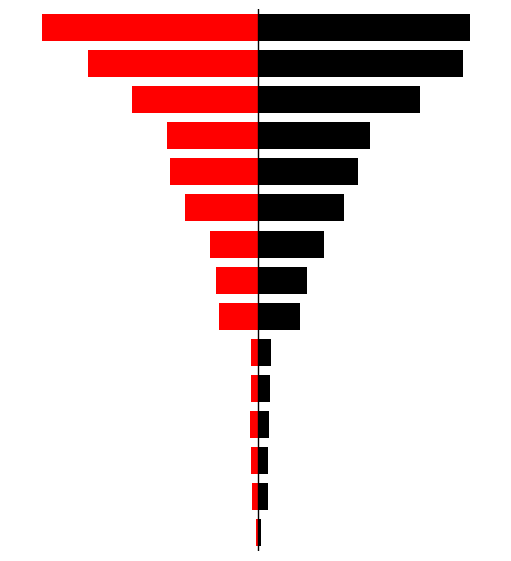

At which label is Hommes closest to 3089?

11